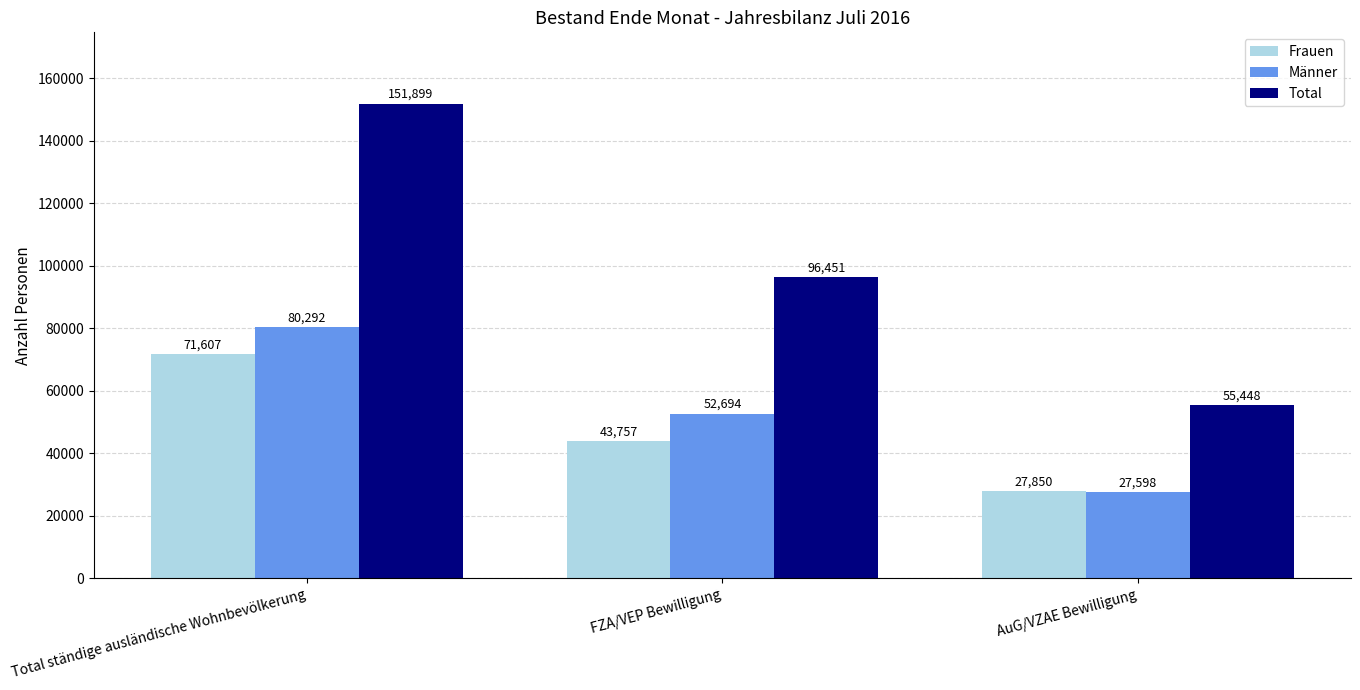

What is the difference between the maximum and minimum values in the Frauen series?

43757